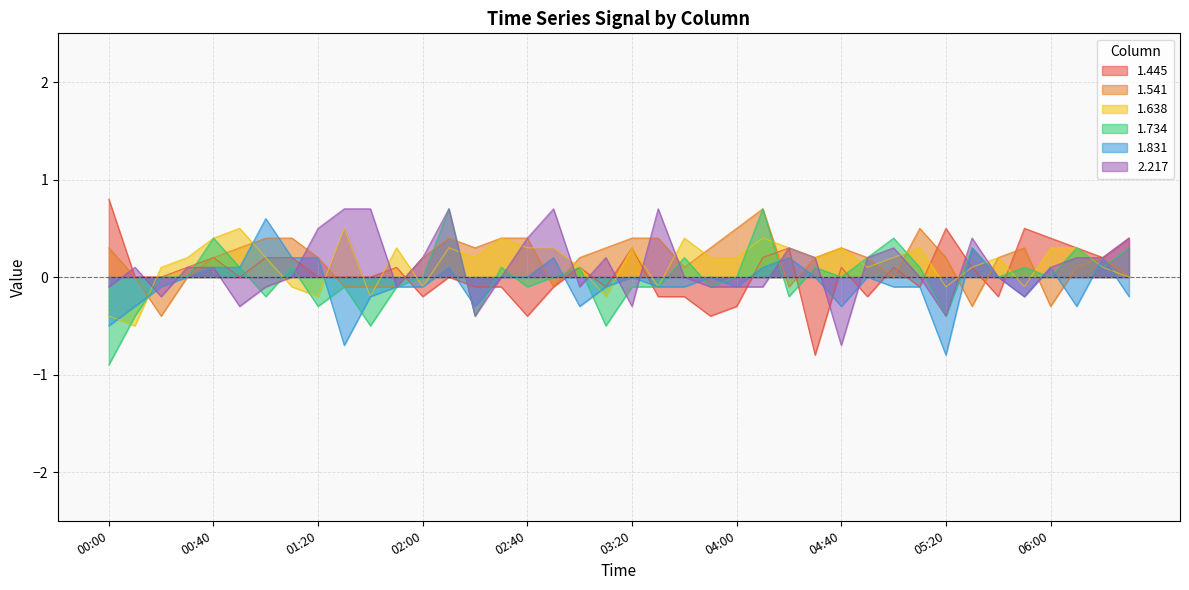

Rank the series by their maximum value, from highest to lowest.

1.445, 1.541, 1.734, 2.217, 1.831, 1.638